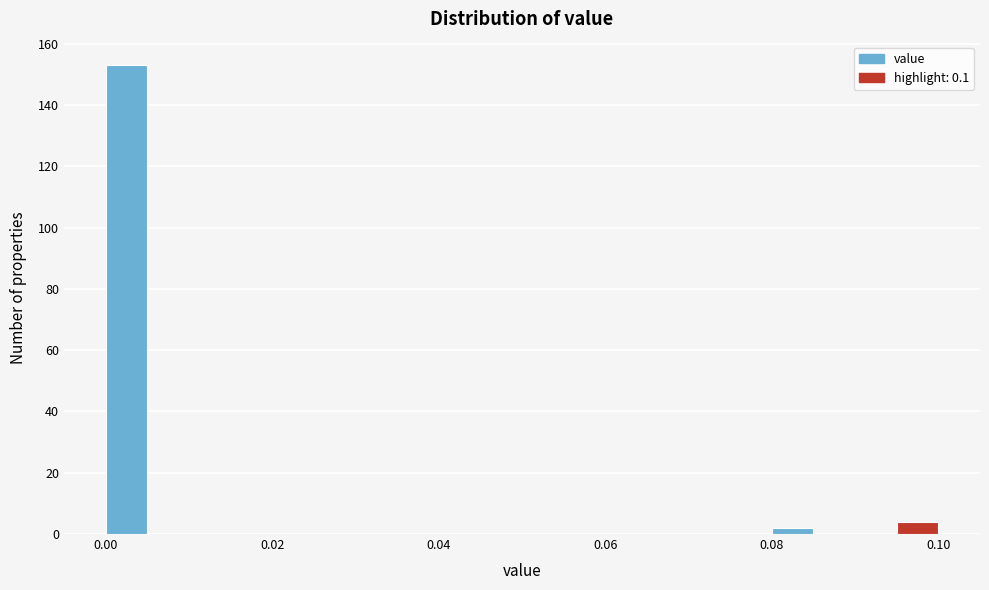

Around what value on the x-axis is the tallest bar? Give the approximate position of its centre, as read against the axis.

0.002